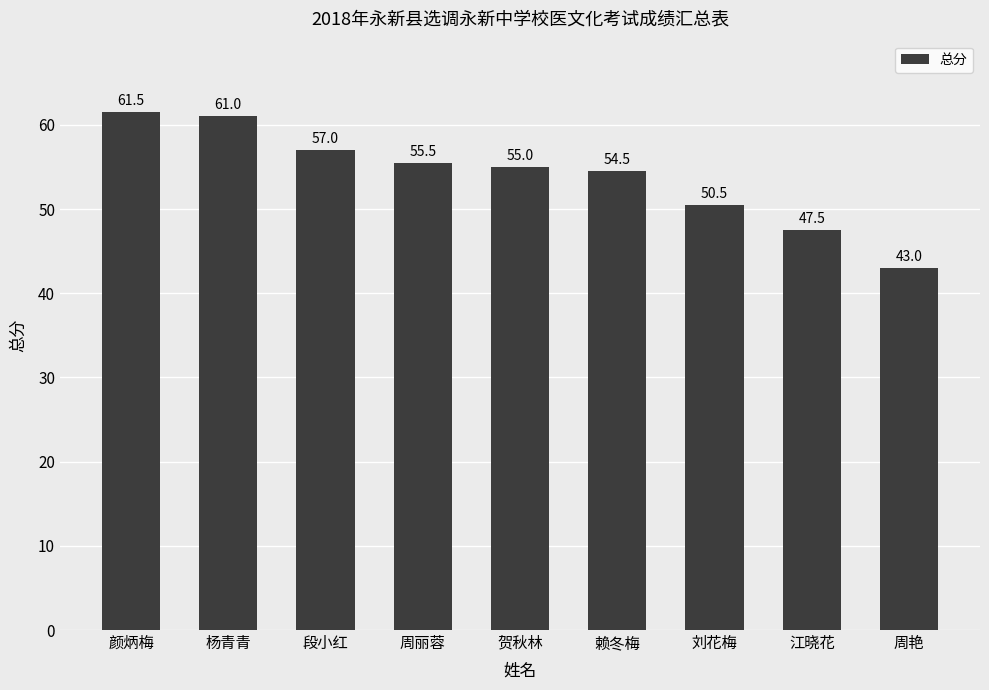

What is the greatest value displayed?

61.5